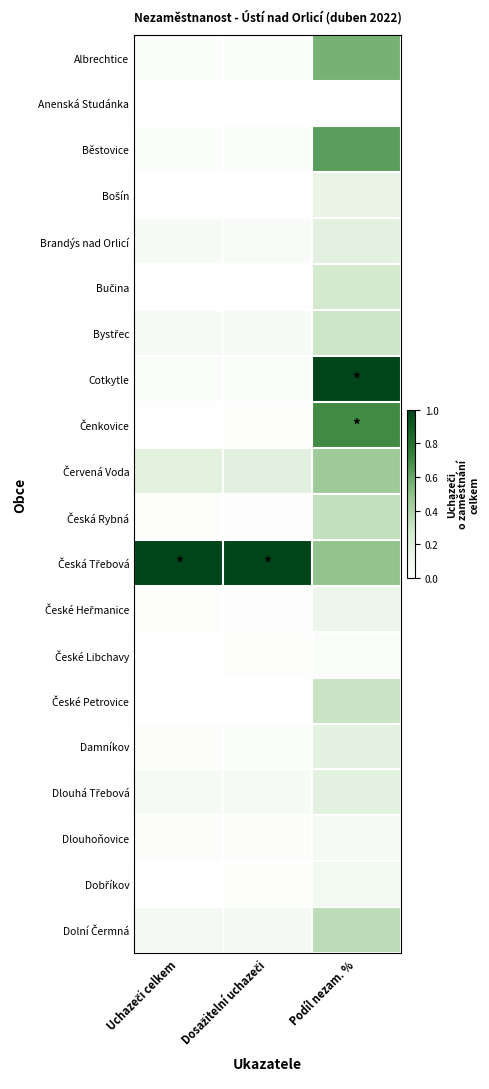

At which category is the sum across all series the highest?

Podíl nezam. %